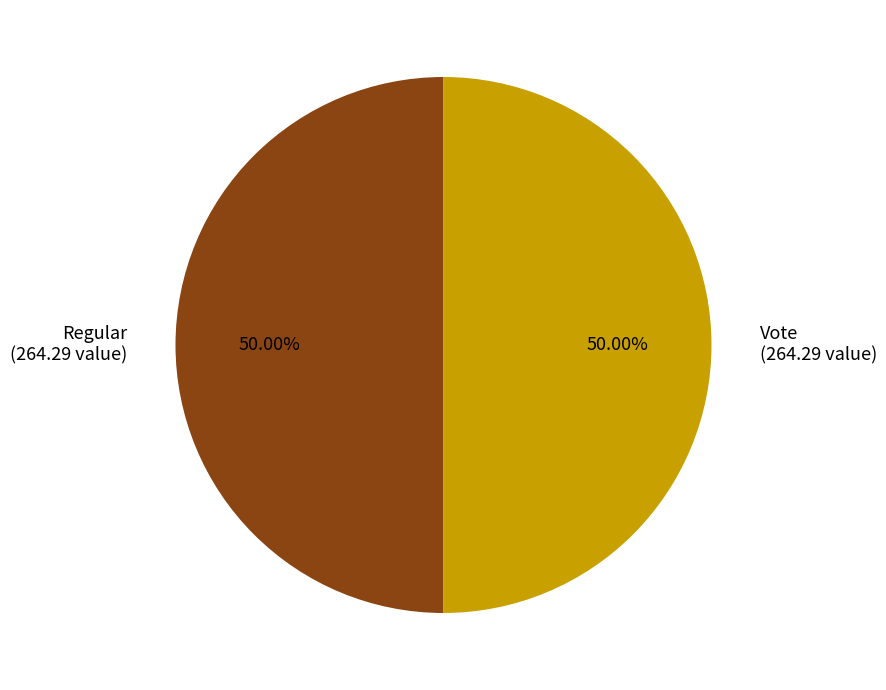

Combined, do Regular (264.29 value) and Vote (264.29 value) account for over 50%?

Yes